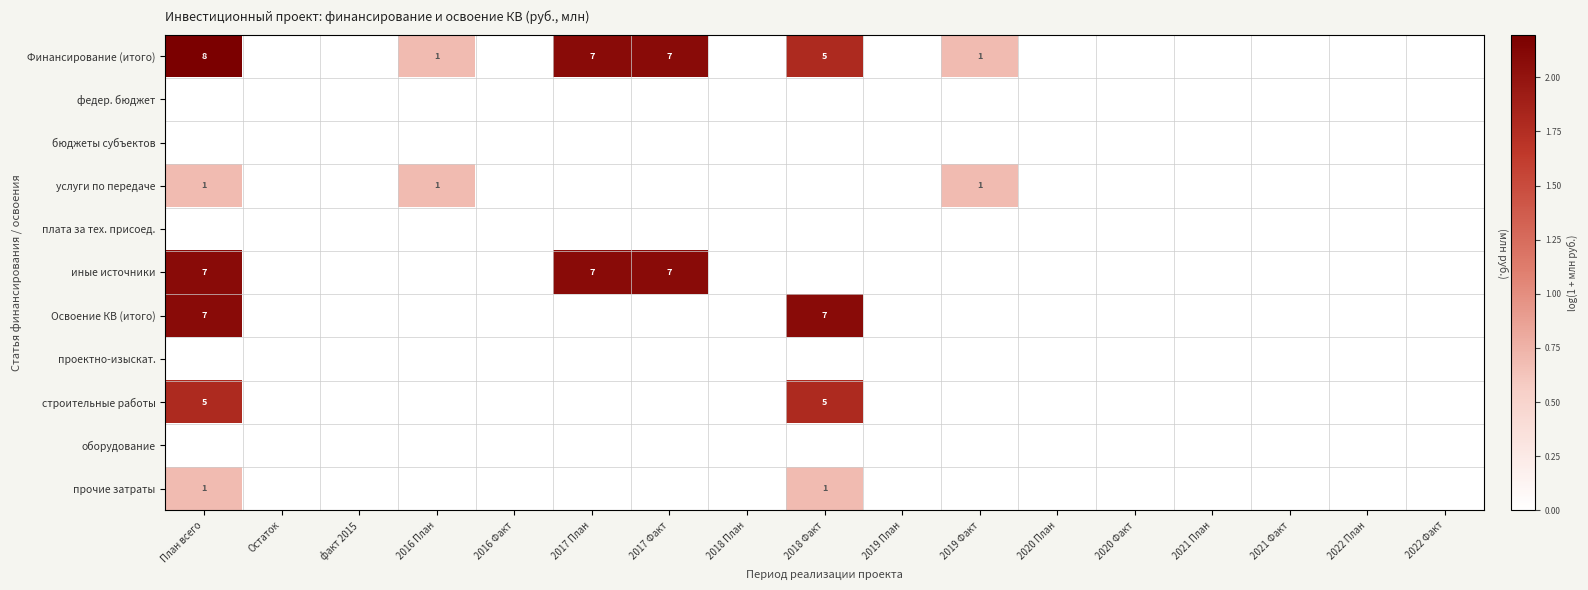

Is the value of Финансирование (итого) at 2016 План greater than the value of Освоение КВ (итого) at План всего?

No